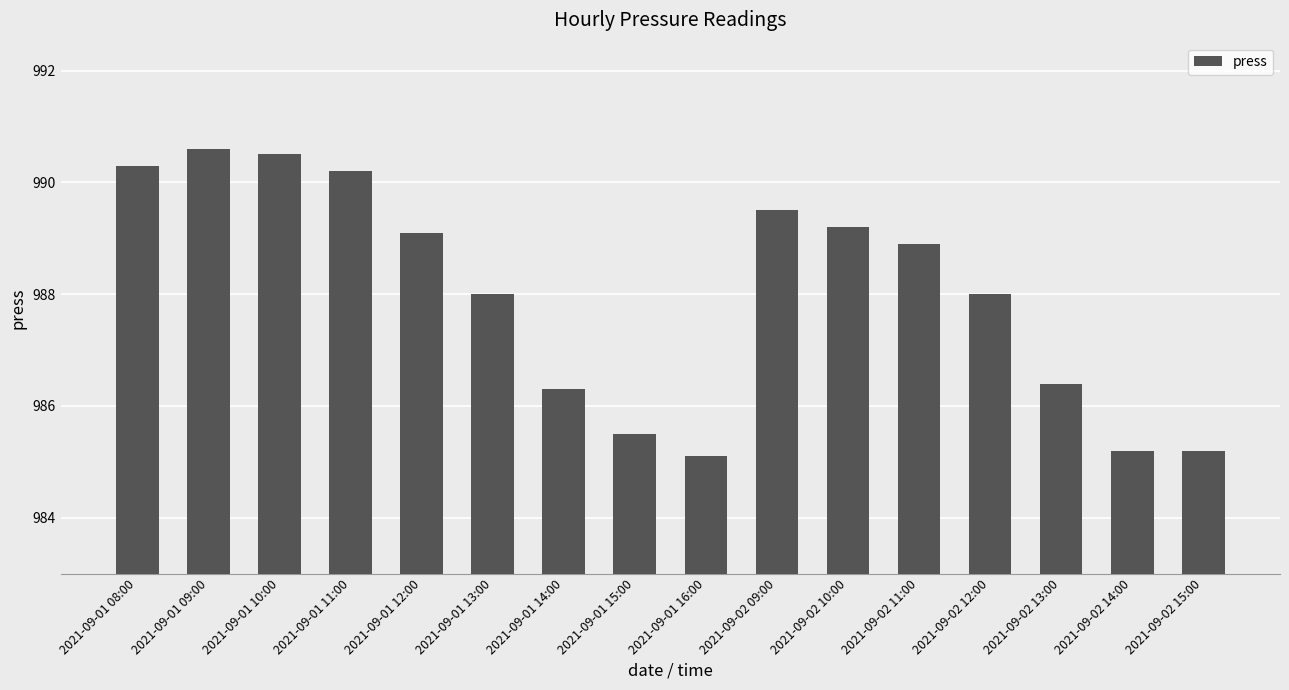

Count the number of categories in the chart.

16